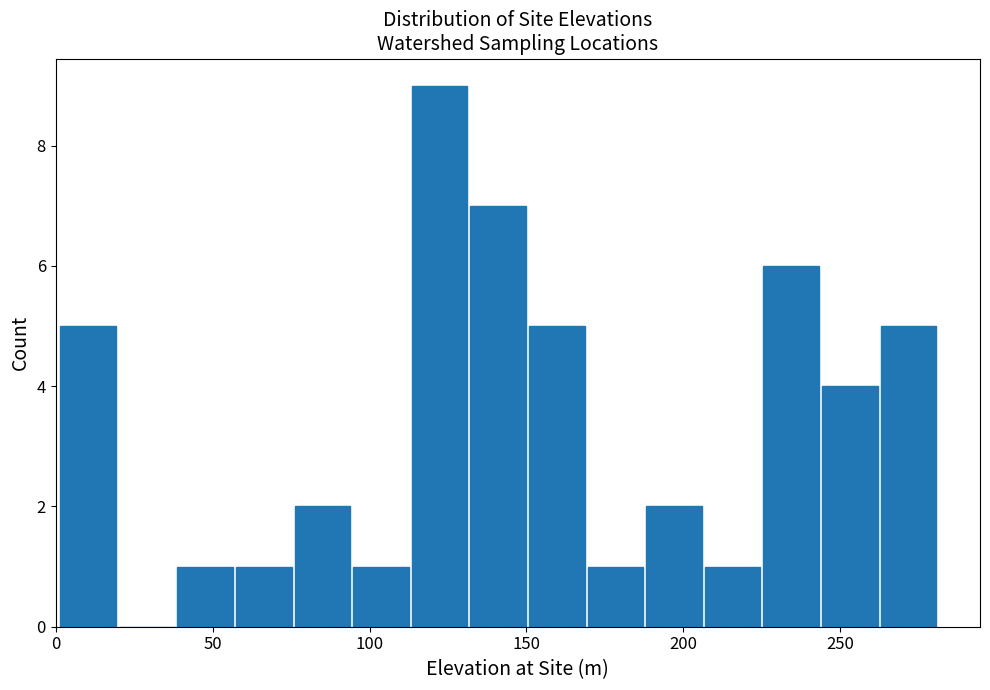

Read against the x-axis, roughly where is the centre of the tallest bar?

120